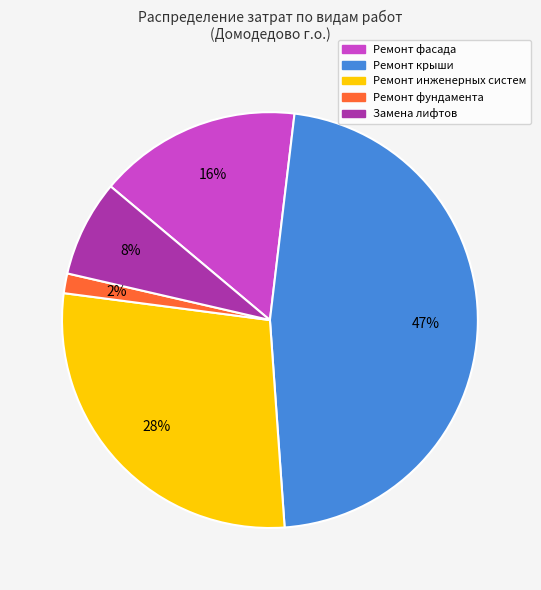

Rank the categories by value from lowest to highest.

Ремонт фундамента, Замена лифтов, Ремонт фасада, Ремонт инженерных систем, Ремонт крыши